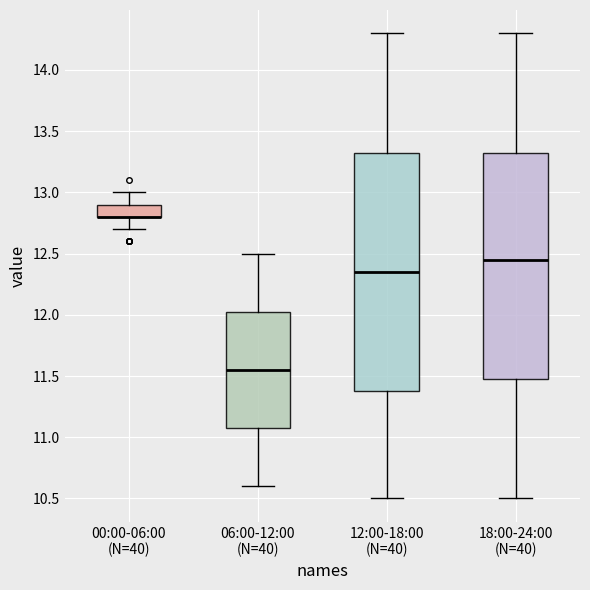

Reading left to right, read every box against the y-axis: the position of its median line, the range the box covers, and the ends of its whiskers. The values are not printed on the chart, so give them approximately, as read against the axis.

00:00-06:00 (N=40): median 12.80 (drawn on the box's lower edge), box 12.80 to 12.90, whiskers 12.70 to 13.00
06:00-12:00 (N=40): median 11.55, box 11.10 to 12.05, whiskers 10.60 to 12.50
12:00-18:00 (N=40): median 12.35, box 11.40 to 13.35, whiskers 10.50 to 14.30
18:00-24:00 (N=40): median 12.45, box 11.50 to 13.35, whiskers 10.50 to 14.30